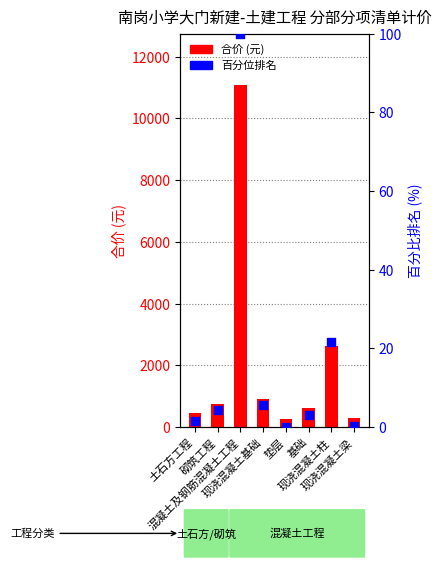

At which category is the sum across all series the highest?

混凝土及钢筋混凝土工程